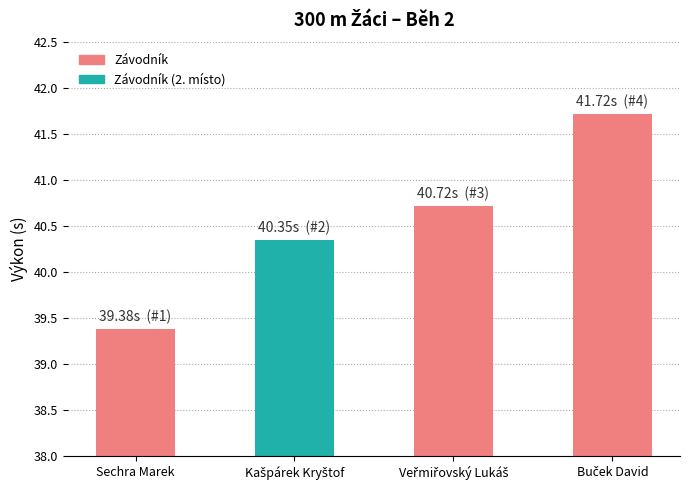

What is the difference between the maximum and minimum values?

2.3